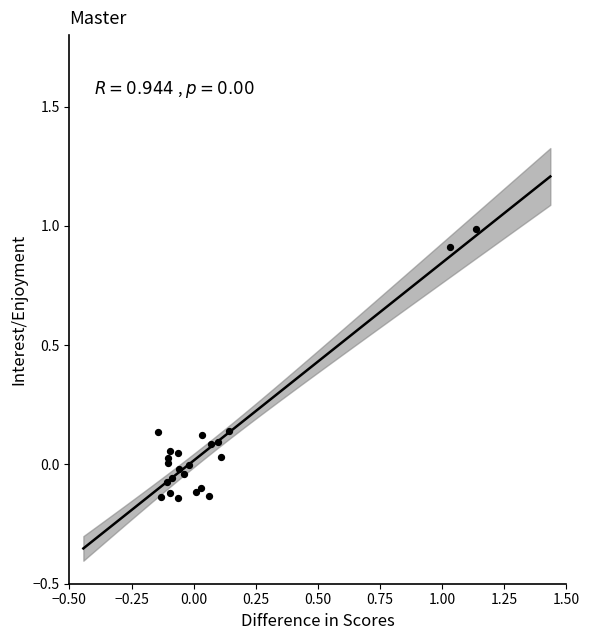

What is the range of Y values (max minus min)?

1.1